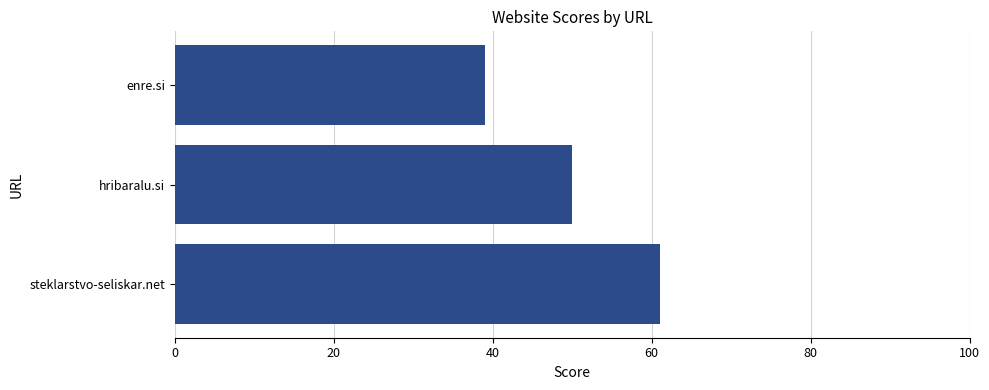

What is the sum of all values?

150